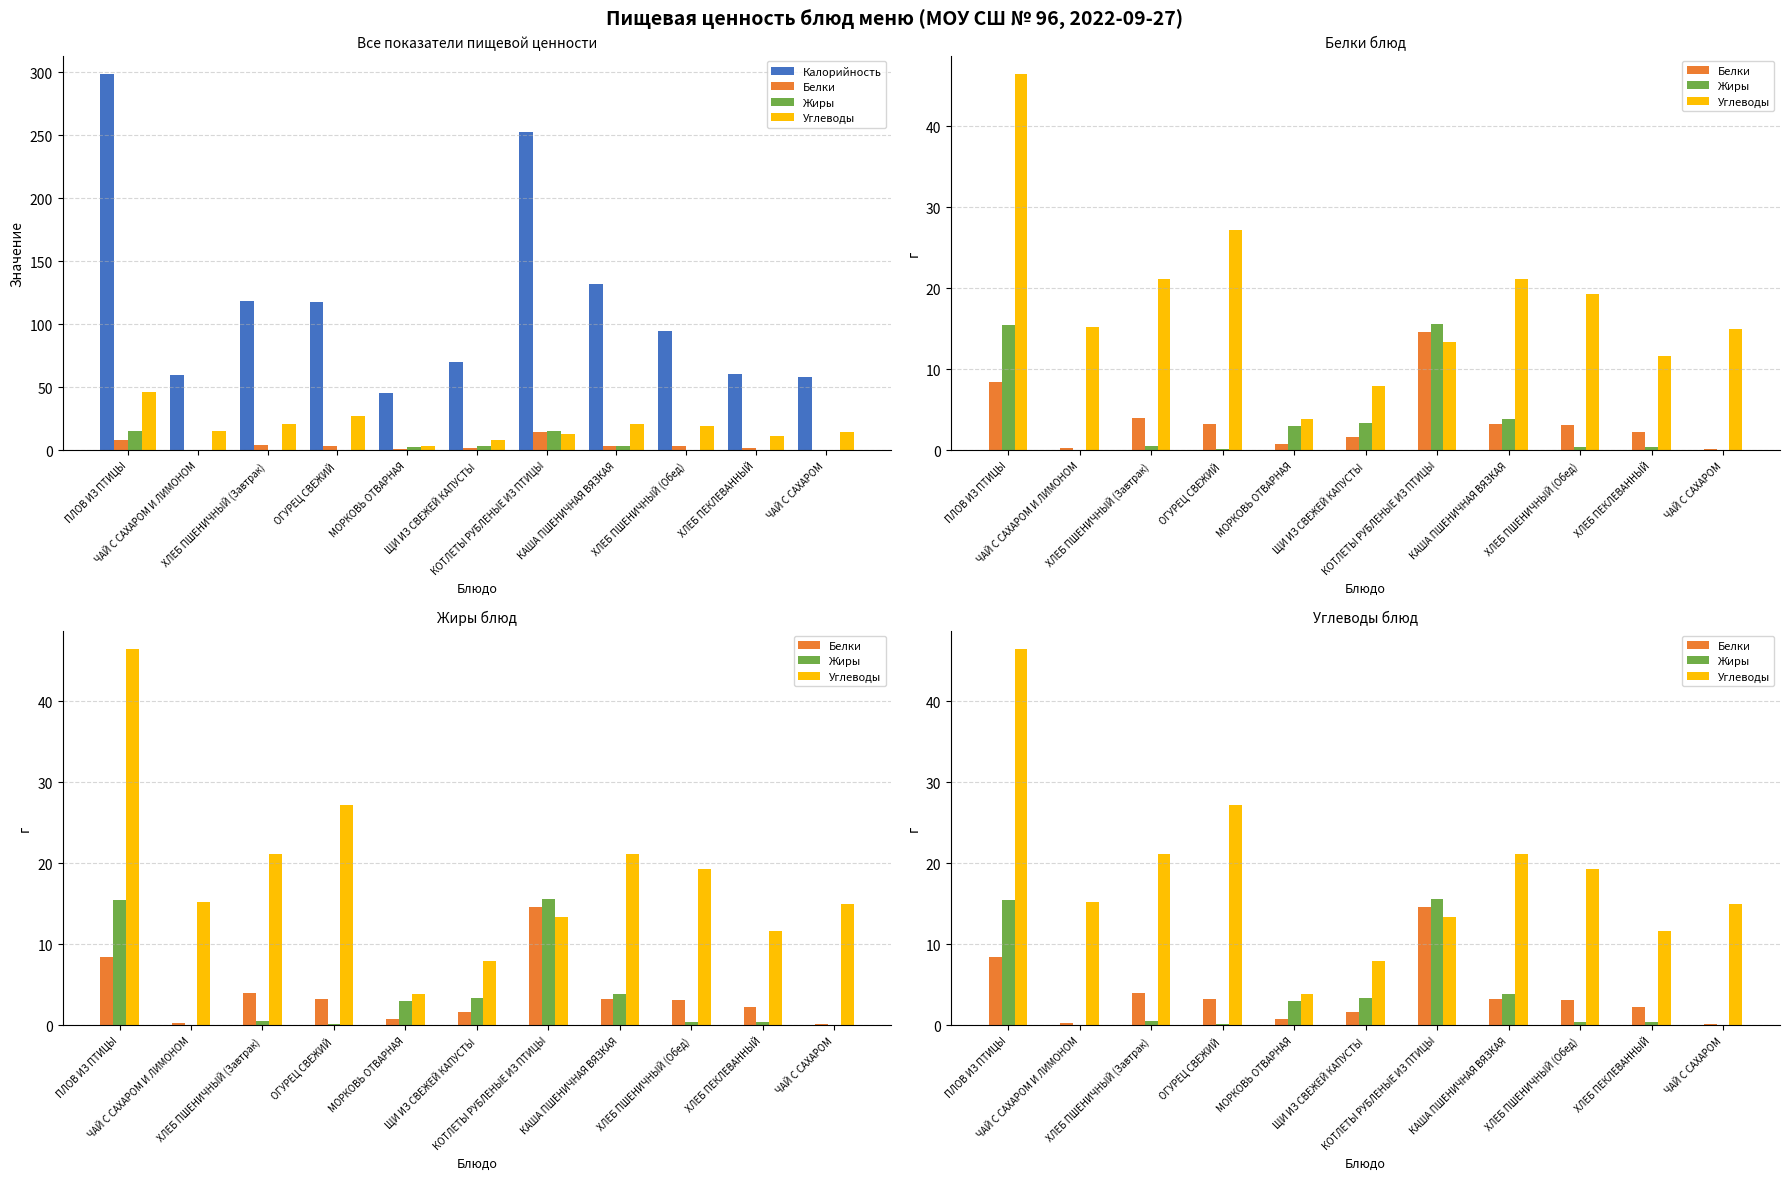

What is the difference between the Жиры values at ЧАЙ С САХАРОМ and ХЛЕБ ПШЕНИЧНЫЙ (Завтрак)?

0.5